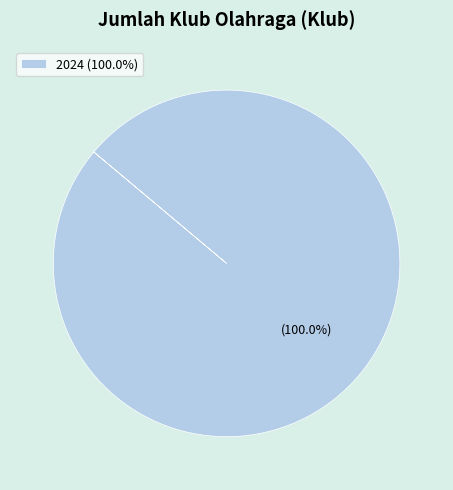

Is 2024 (100.0%) the majority of the pie?

Yes